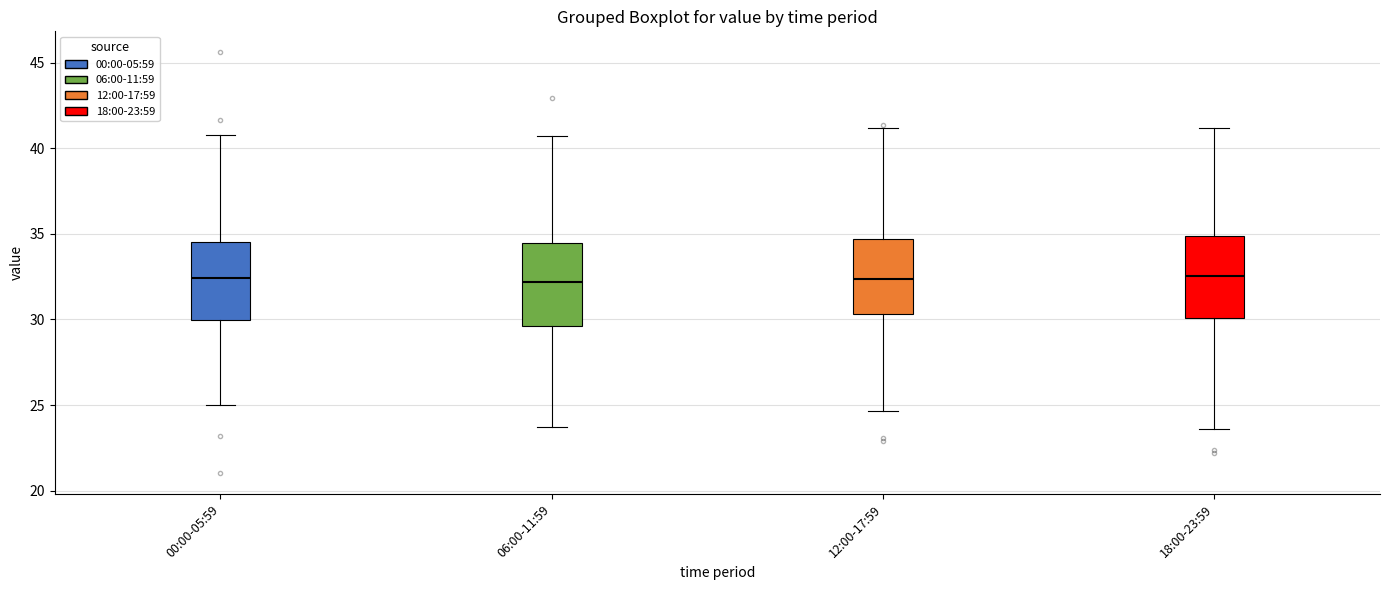

Reading left to right, read every box against the y-axis: the position of its median line, the range the box covers, and the ends of its whiskers. The values are not printed on the chart, so give them approximately, as read against the axis.

00:00-05:59: median 32.5, box 30.0 to 34.5, whiskers 25.0 to 41.0
06:00-11:59: median 32.0, box 29.5 to 34.5, whiskers 23.5 to 40.5
12:00-17:59: median 32.5, box 30.5 to 34.5, whiskers 24.5 to 41.0
18:00-23:59: median 32.5, box 30.0 to 35.0, whiskers 23.5 to 41.0